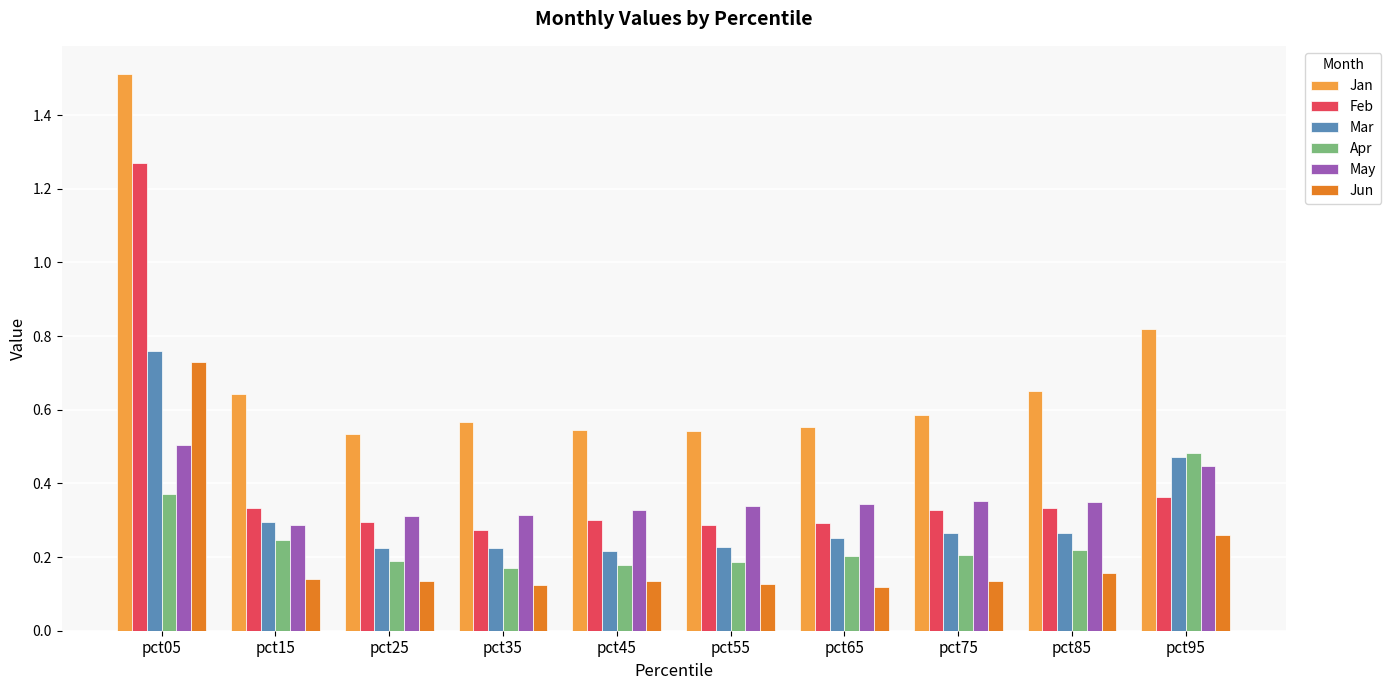

Is the value of Mar at pct25 greater than the value of Feb at pct35?

No